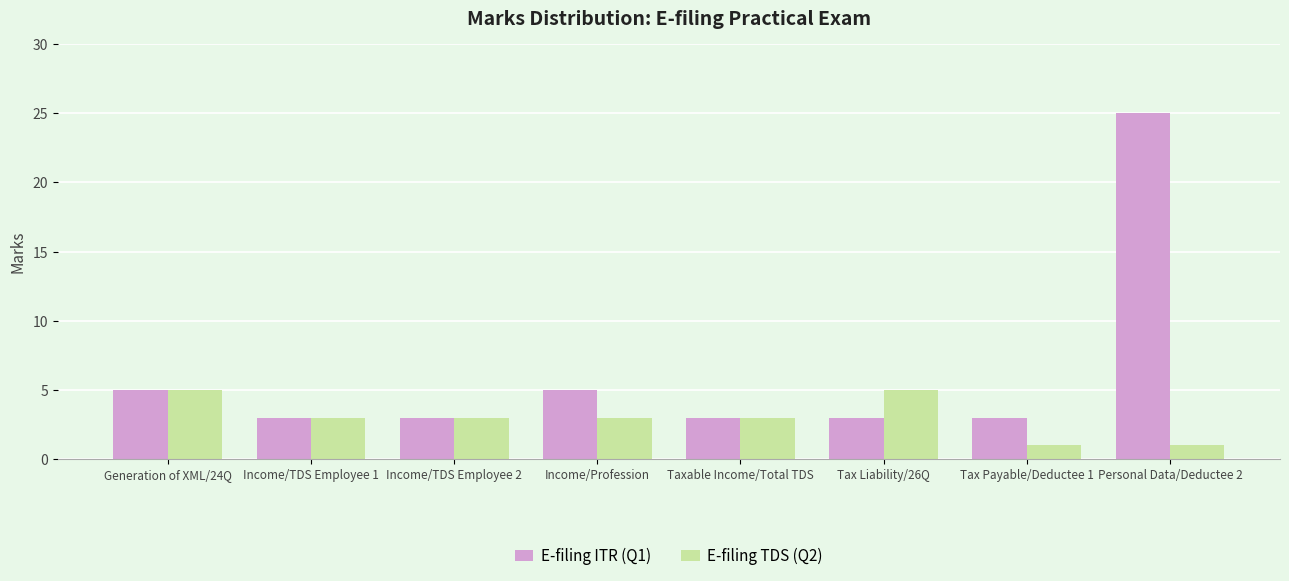

What is the sum of all E-filing ITR (Q1) values?

50